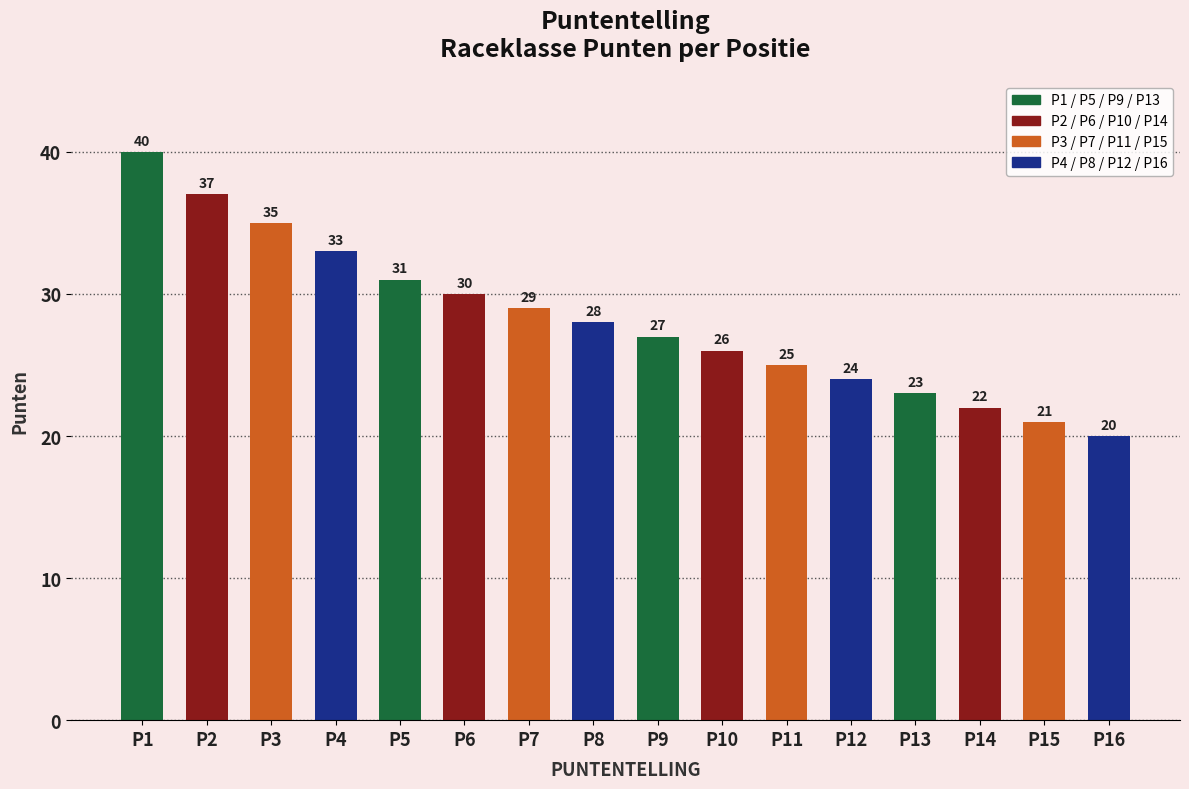

What is the average value?

28